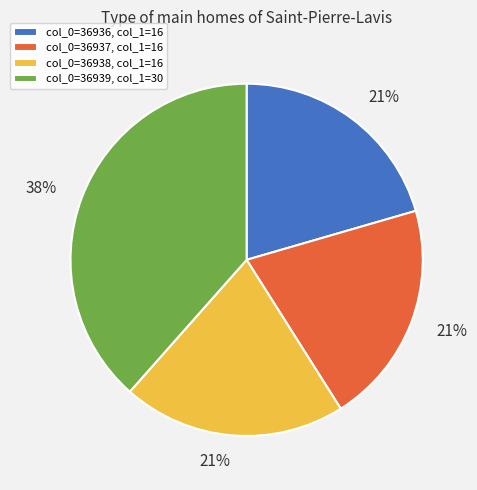

What is the ratio of the value at col_0=36936, col_1=16 to the value at col_0=36937, col_1=16?

1.0